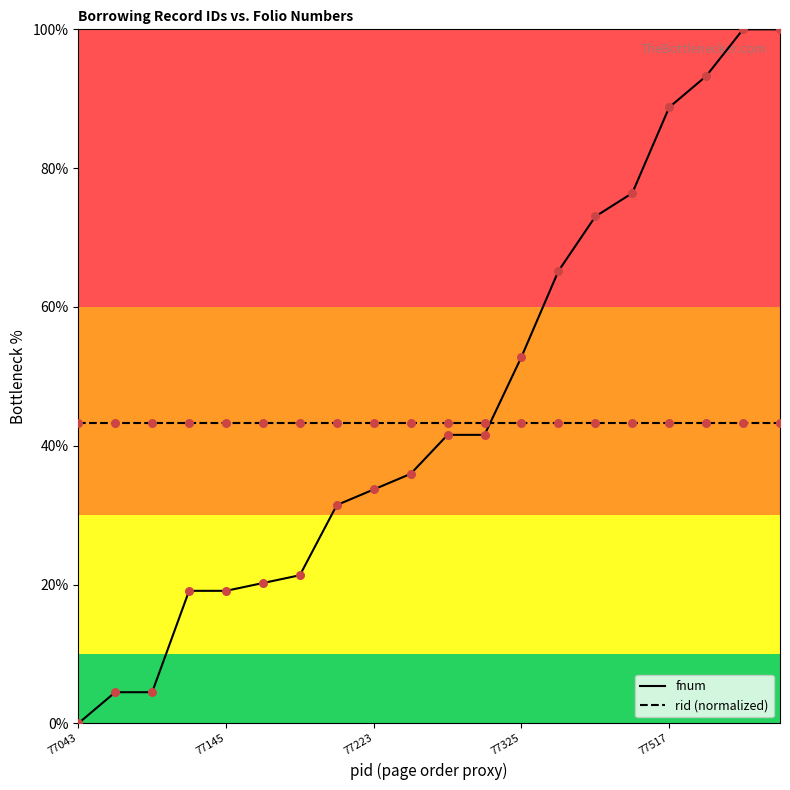

Rank the series by their maximum value, from highest to lowest.

fnum, rid (normalized)